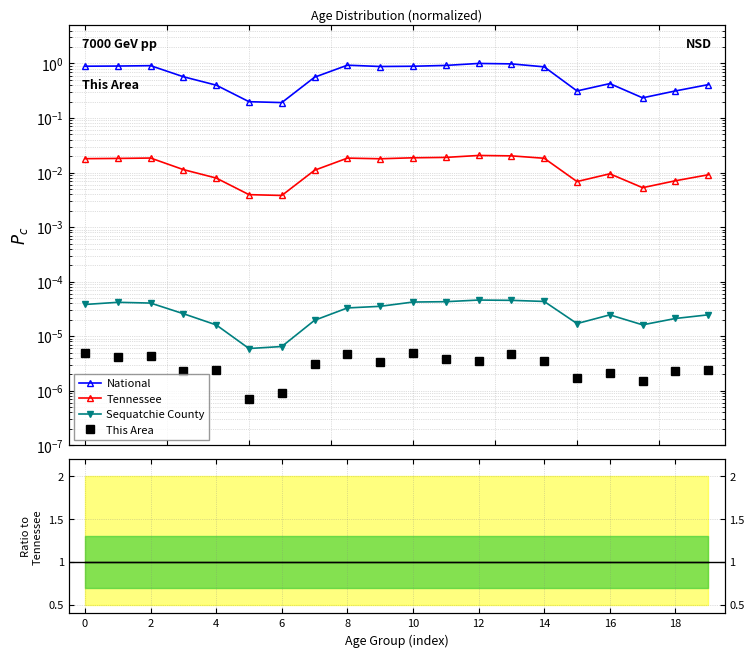

Is the value of Tennessee at 14 greater than the value of This Area at 0?

Yes